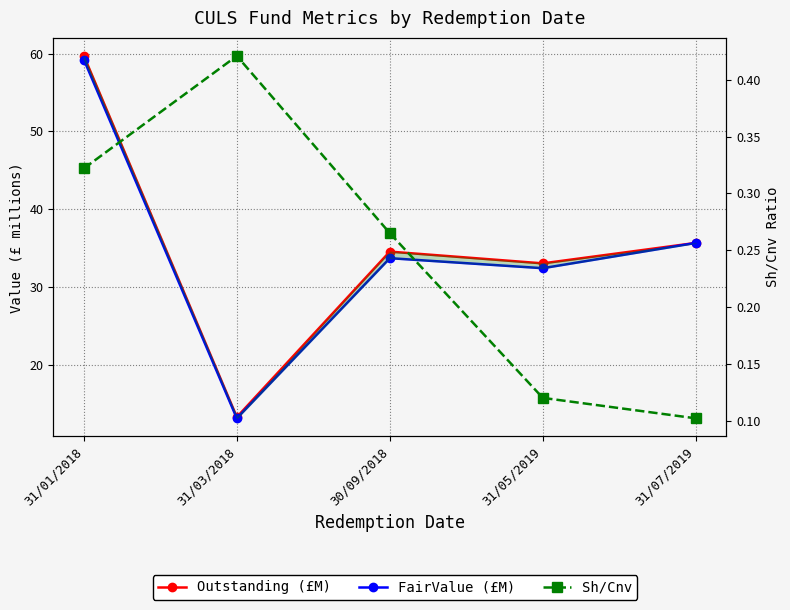

Reading right to left, extract all data points from this chart.

Outstanding (£M): 31/07/2019=35.6	31/05/2019=33.0	30/09/2018=34.5	31/03/2018=13.3	31/01/2018=59.7
FairValue (£M): 31/07/2019=35.6	31/05/2019=32.4	30/09/2018=33.7	31/03/2018=13.1	31/01/2018=59.2
Sh/Cnv: 31/07/2019=0.1	31/05/2019=0.1	30/09/2018=0.3	31/03/2018=0.4	31/01/2018=0.3